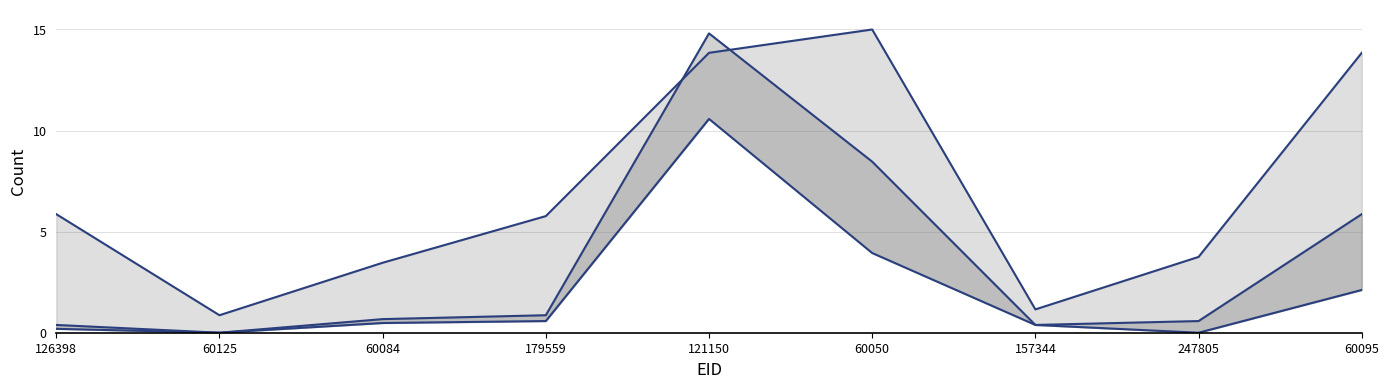

Count the number of data series in this chart.

3